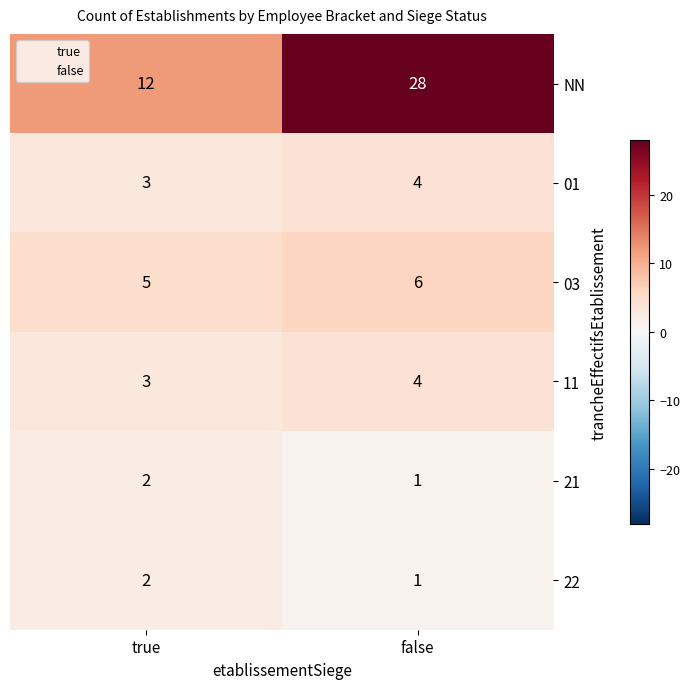

Is it true that 03 equals 9 at false?

False